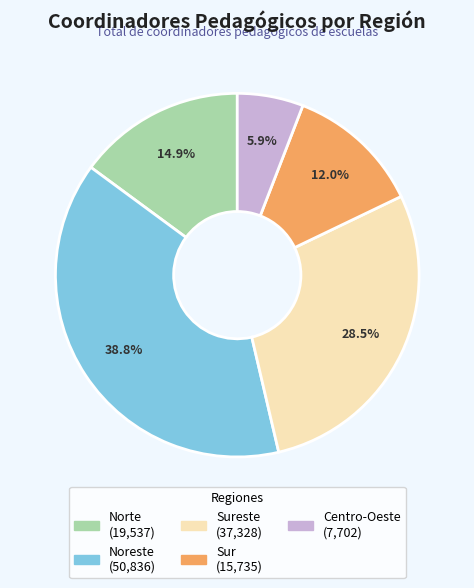

Is there any slice that represents more than half of the pie?

No